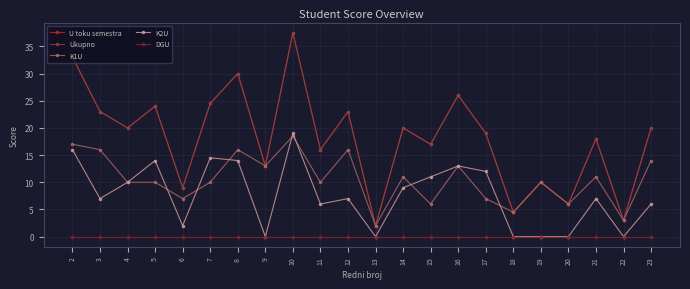

Is this an area chart (filled region under the line)?

No